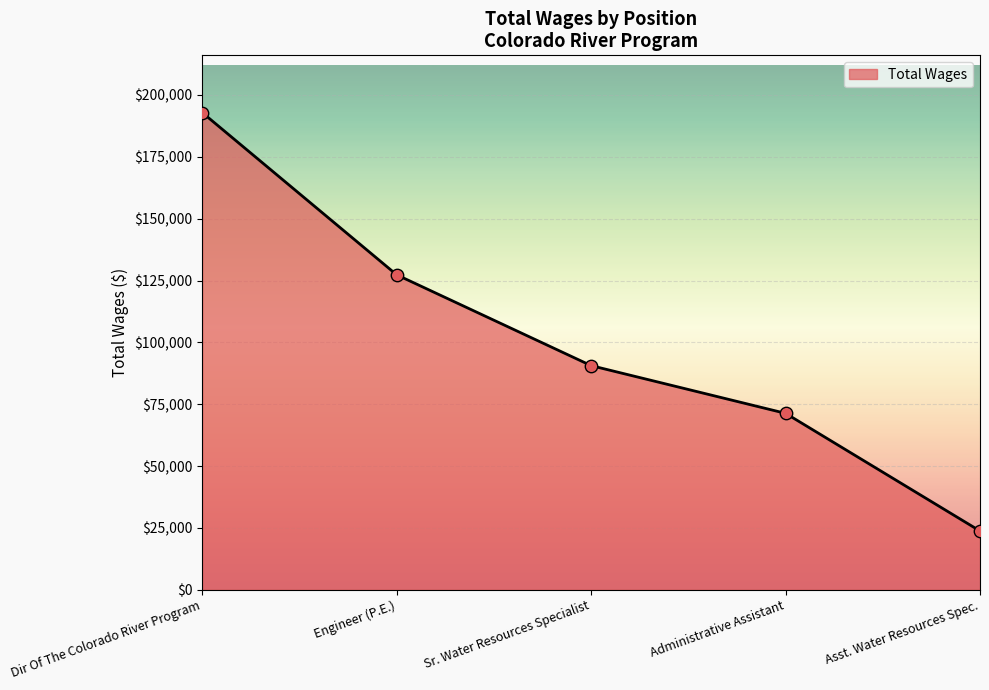

Approximately how many times larger is the value at Engineer (P.E.) compared to Dir Of The Colorado River Program?

0.7